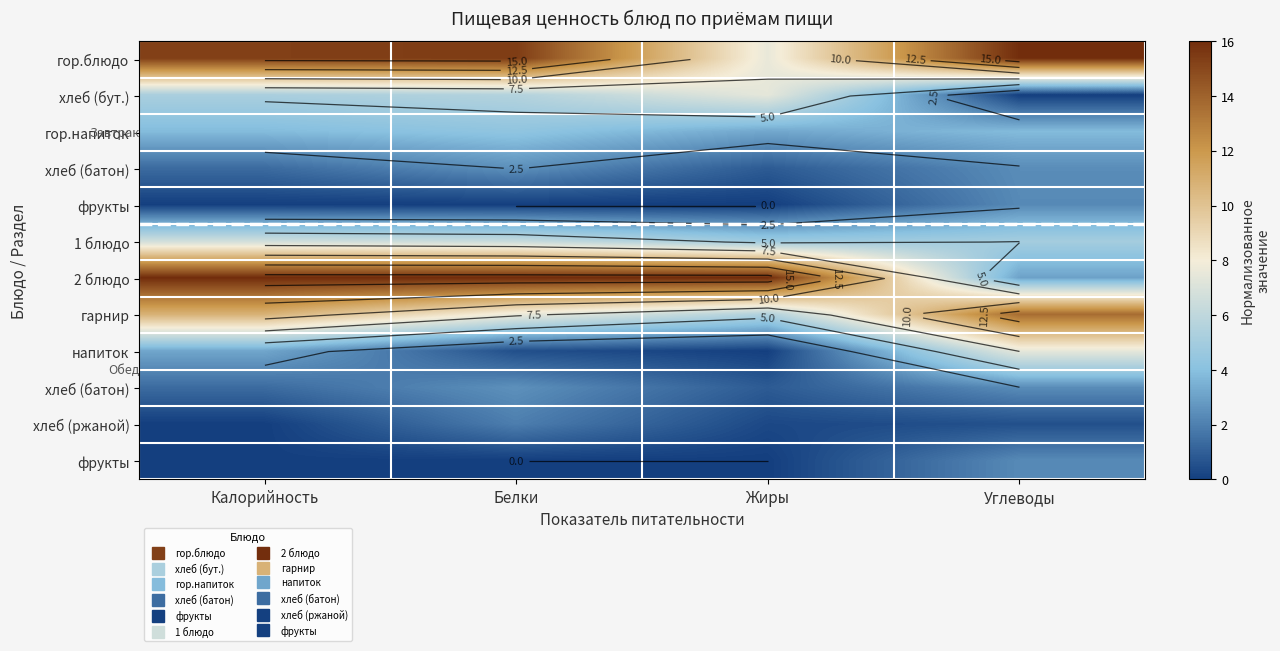

What is the total value across all series at Калорийность?

63.7